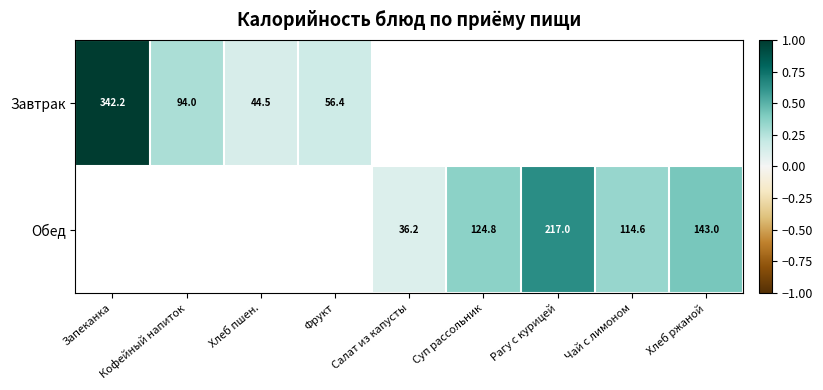

The Обед series shows 143.0 at Хлеб ржаной. True or false?

True